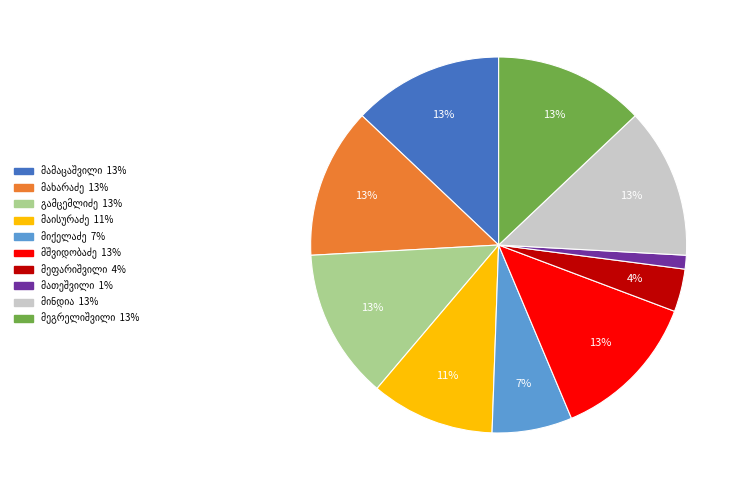

To the nearest percent, what is the average slice percentage?

10%